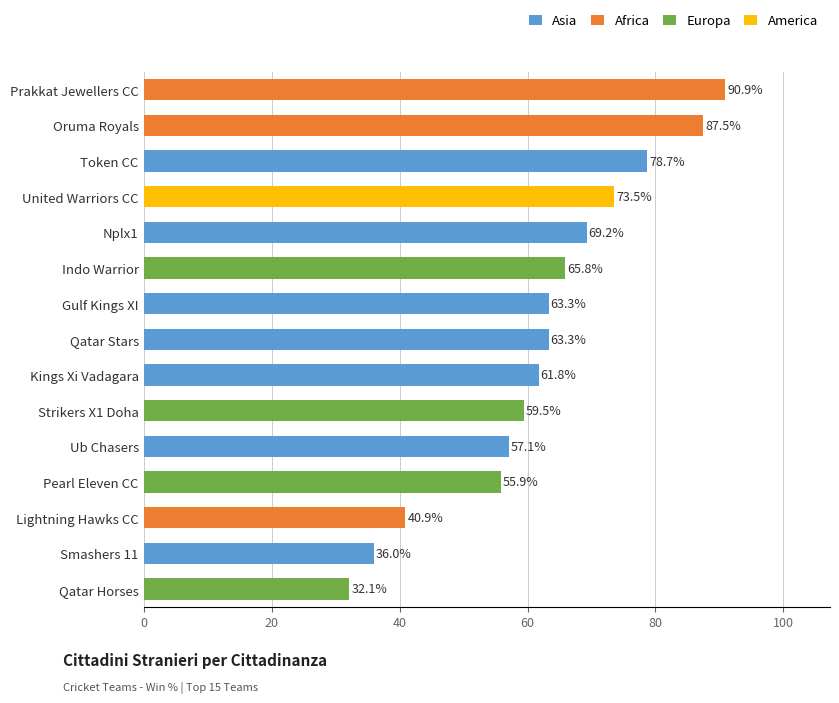

The chart shows a value of 107.9 at United Warriors CC. True or false?

False